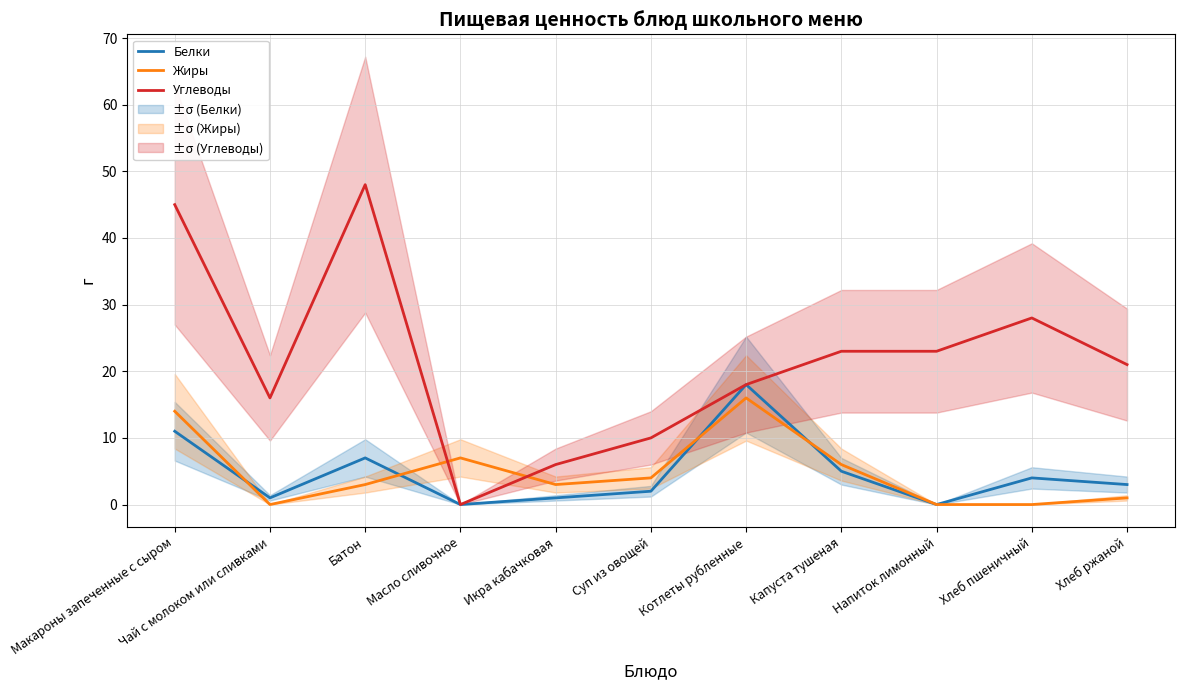

What is the difference between the Углеводы values at Хлеб ржаной and Макароны запеченные с сыром?

24